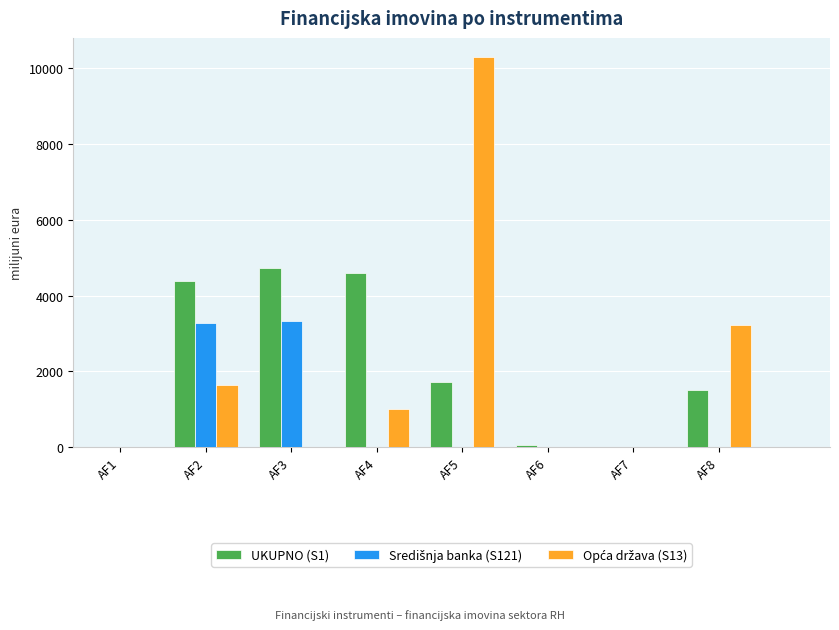

What is the greatest value displayed?

10284.4